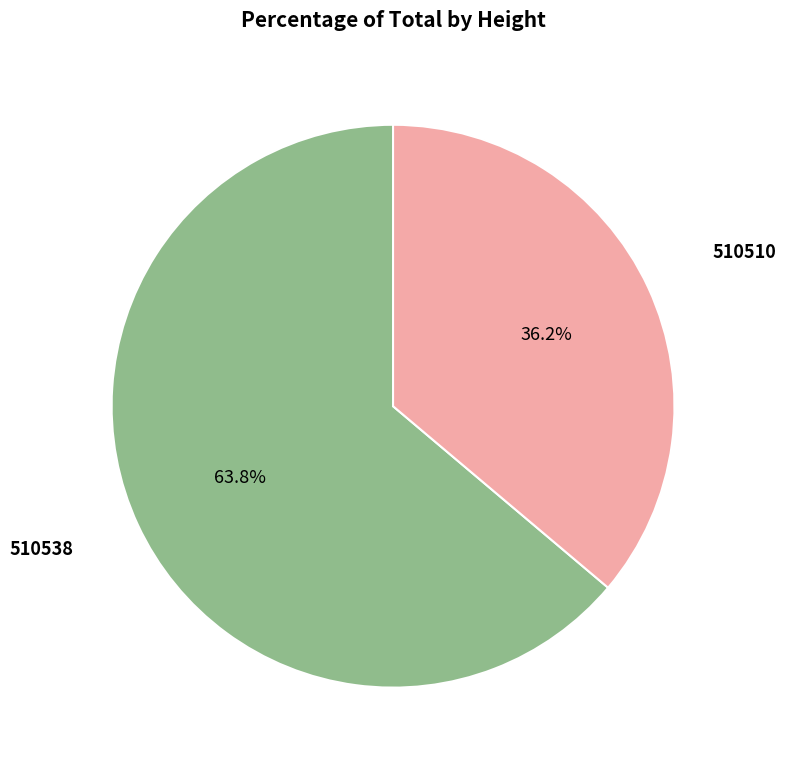

Is there any slice that represents more than half of the pie?

Yes